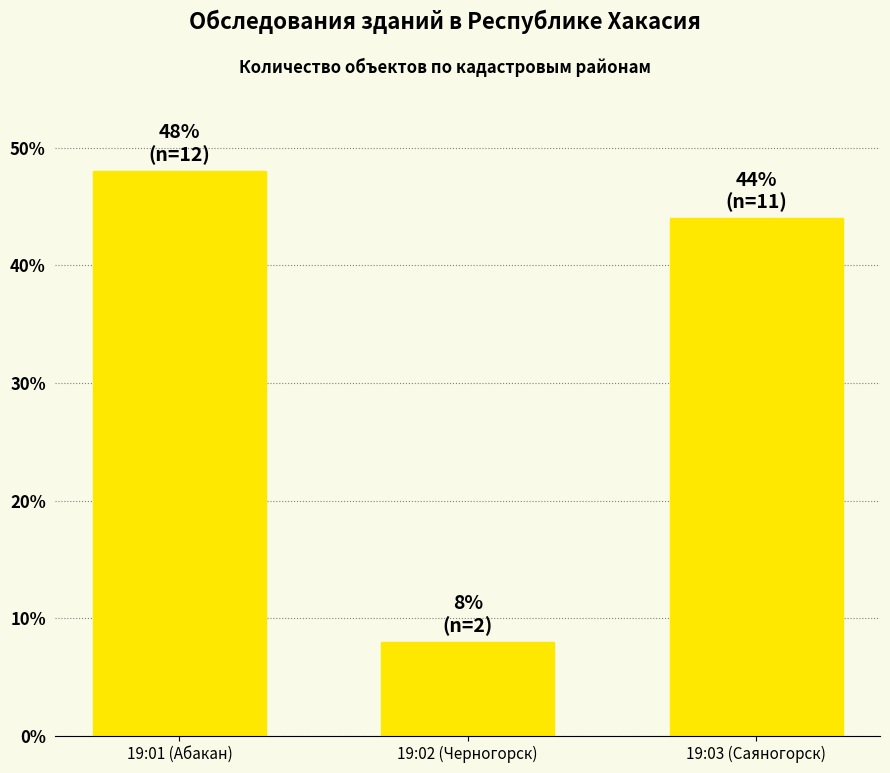

What is the value of the 3rd bar from the left?

44